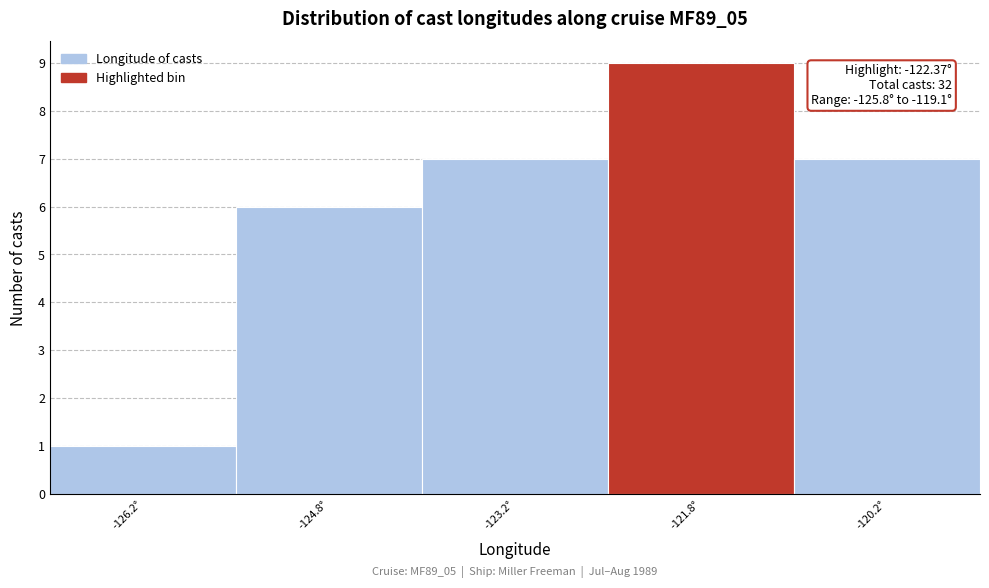

Over which range of the x-axis is the bar tallest?

-122.5 to -121.0